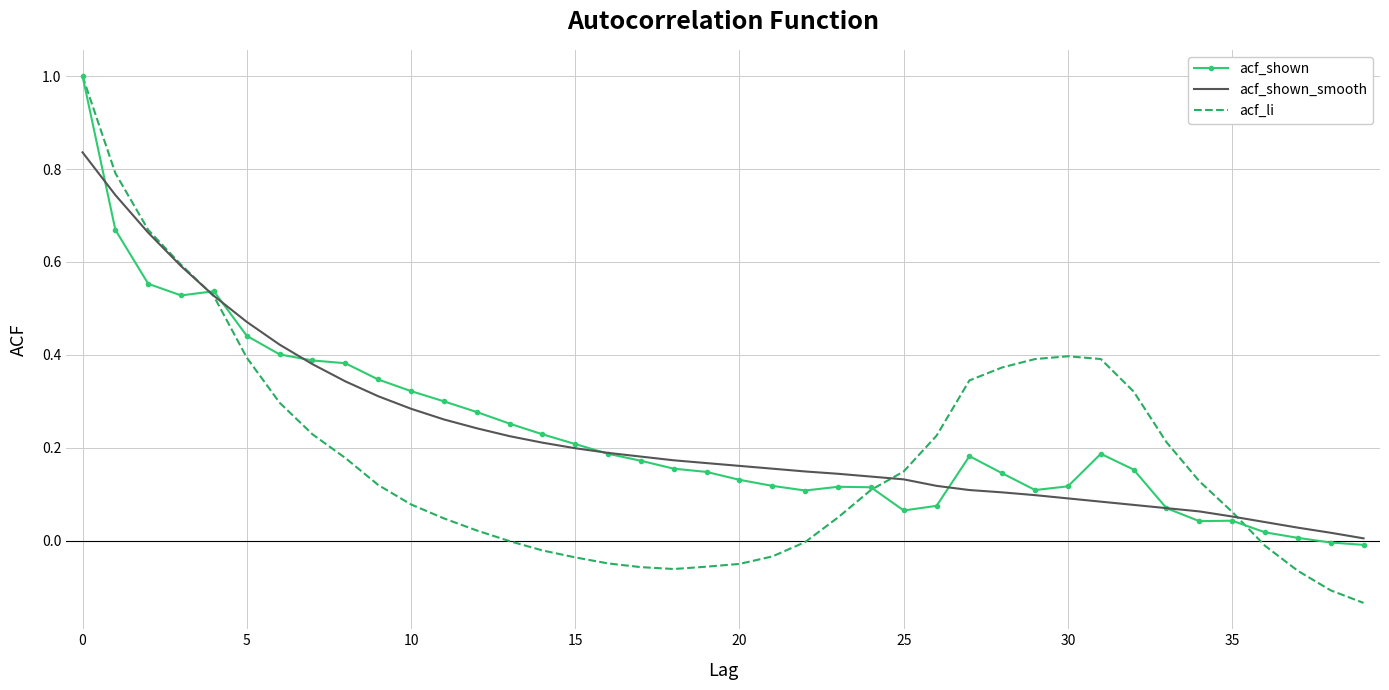

What are all the series names shown in the legend?

acf_shown, acf_shown_smooth, acf_li